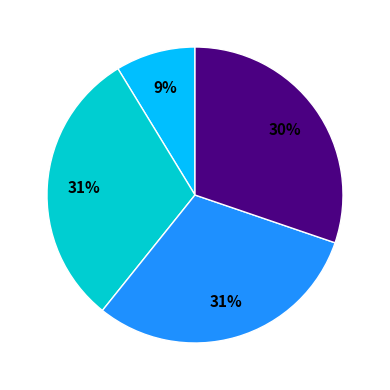

To the nearest percent, what is the difference between the largest and smallest slice percentages?

22%